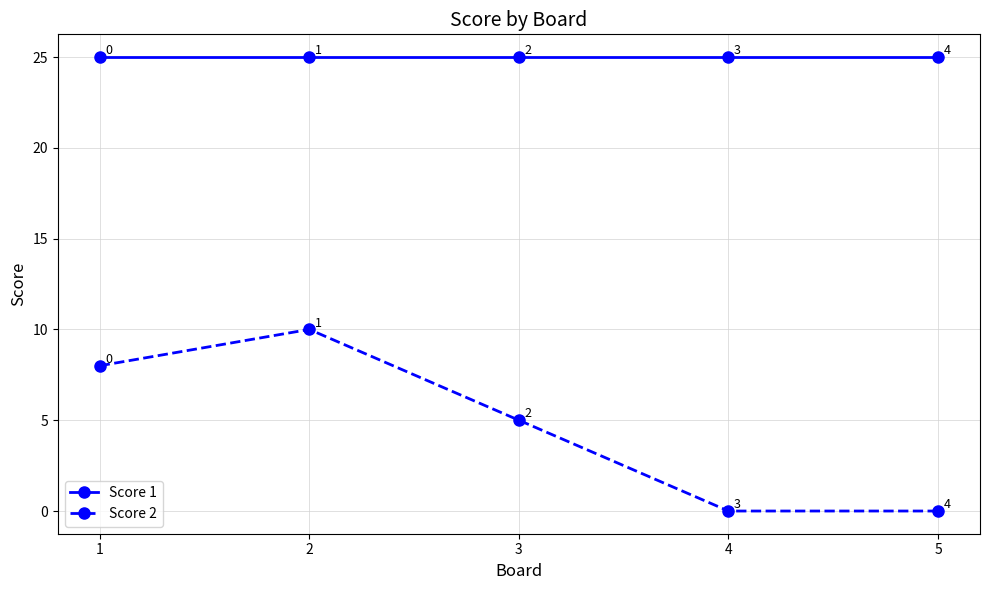

How many lines are shown in the chart?

2